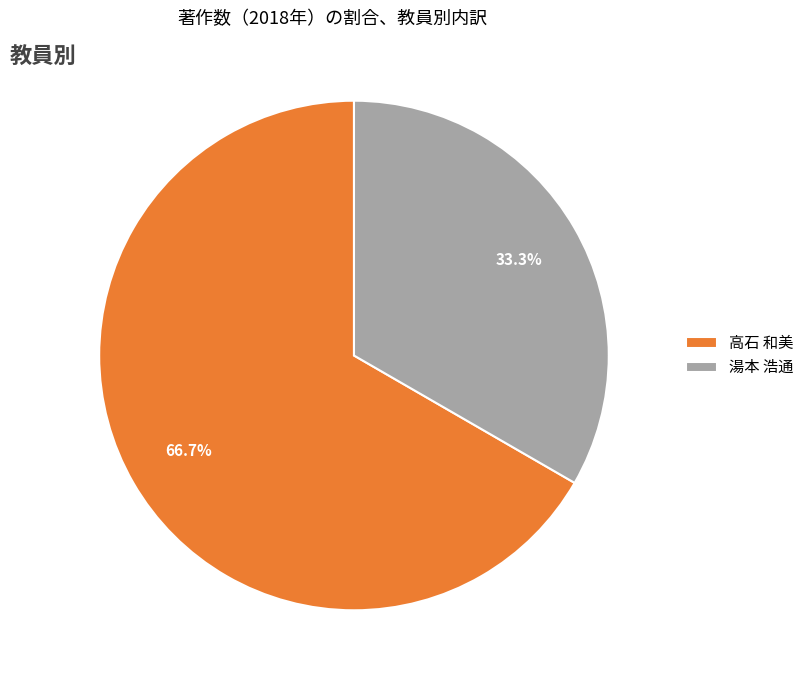

True or false: 高石 和美 accounts for 67% of the total.

True